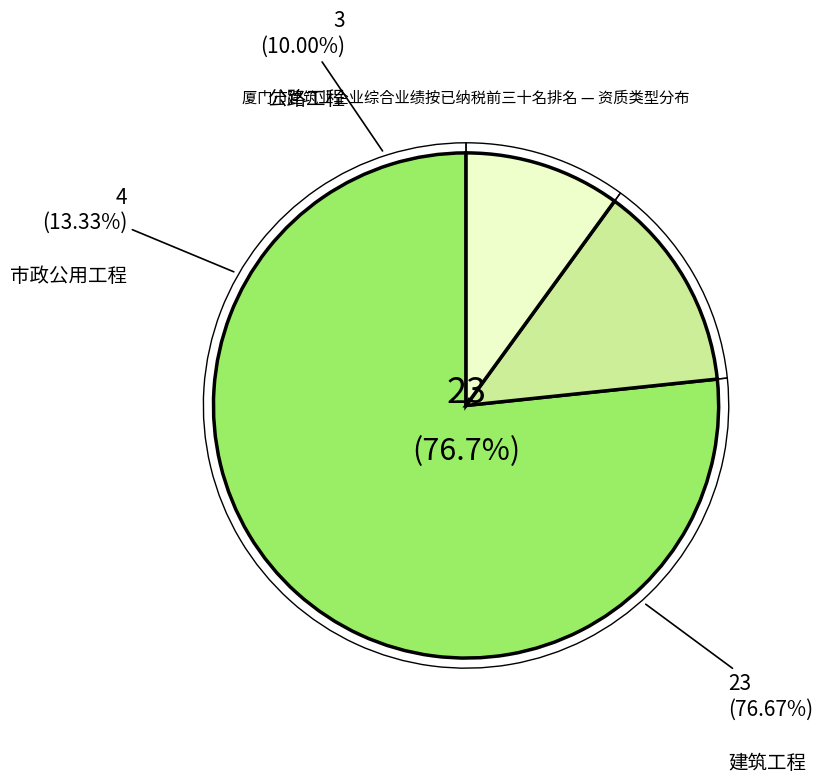

Which category accounts for the majority?

建筑工程